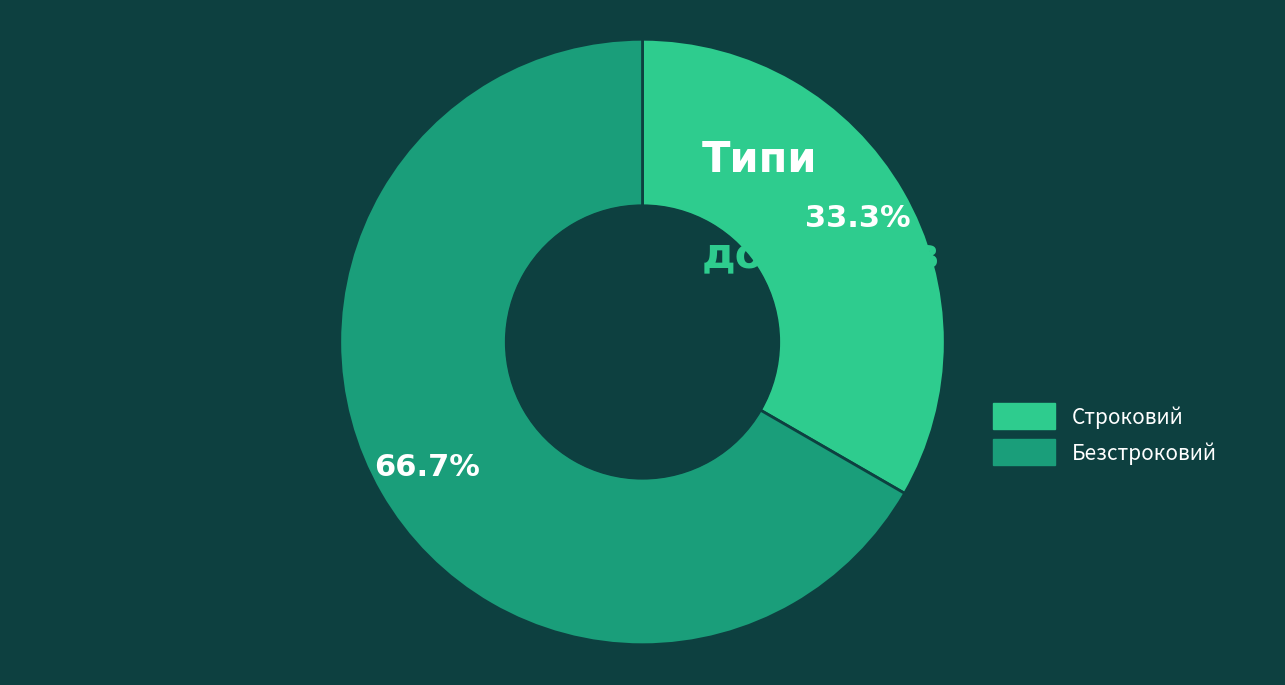

Which category accounts for the majority?

Безстроковий